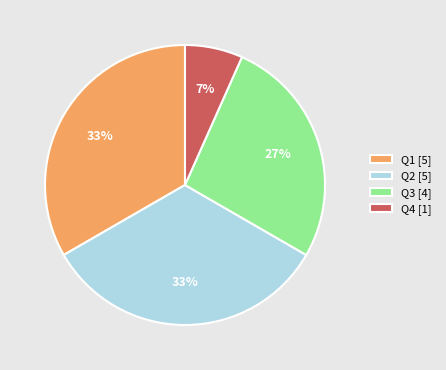

Is the sum of Q2 [5] and Q4 [1] greater than half?

No